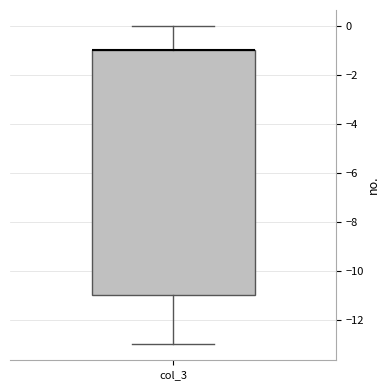

Where does the lower whisker of the box for col_3 end on the y-axis? The values are not printed on the chart, so give them approximately, as read against the axis.

-13